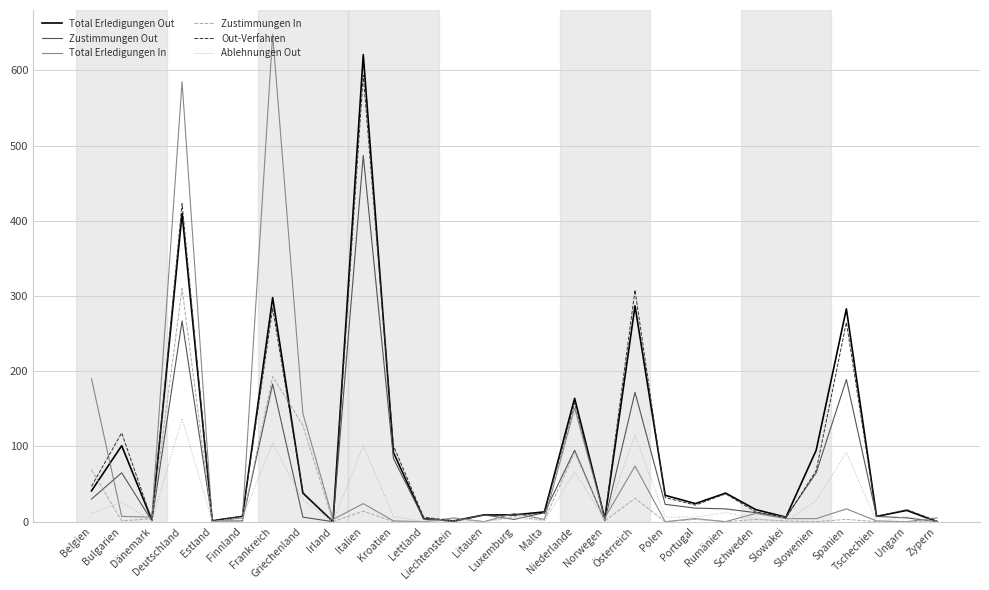

Reading right to left, extract all data points from this chart.

Total Erledigungen Out: 0	15	7	283	95	6	16	38	24	35	287	4	164	13	9	9	1	4	92	621	0	38	298	7	1	410	2	101	41
Zustimmungen Out: 0	5	7	189	65	6	12	17	18	23	172	1	95	12	3	9	0	4	84	487	0	6	183	1	1	267	1	65	30
Total Erledigungen In: 5	0	1	17	4	4	11	0	4	0	74	5	151	3	11	0	5	0	1	24	3	144	648	5	0	585	6	7	190
Zustimmungen In: 1	0	0	3	0	1	3	0	3	0	31	1	92	2	7	0	4	0	0	14	0	128	193	2	0	310	4	1	69
Out-Verfahren: 1	16	7	265	68	5	13	37	22	32	308	6	158	11	9	9	1	6	101	594	0	39	284	7	2	423	2	118	47
Ablehnungen Out: 0	7	0	92	28	0	4	12	6	6	115	3	66	1	5	0	1	0	7	101	0	29	104	6	0	137	1	26	11